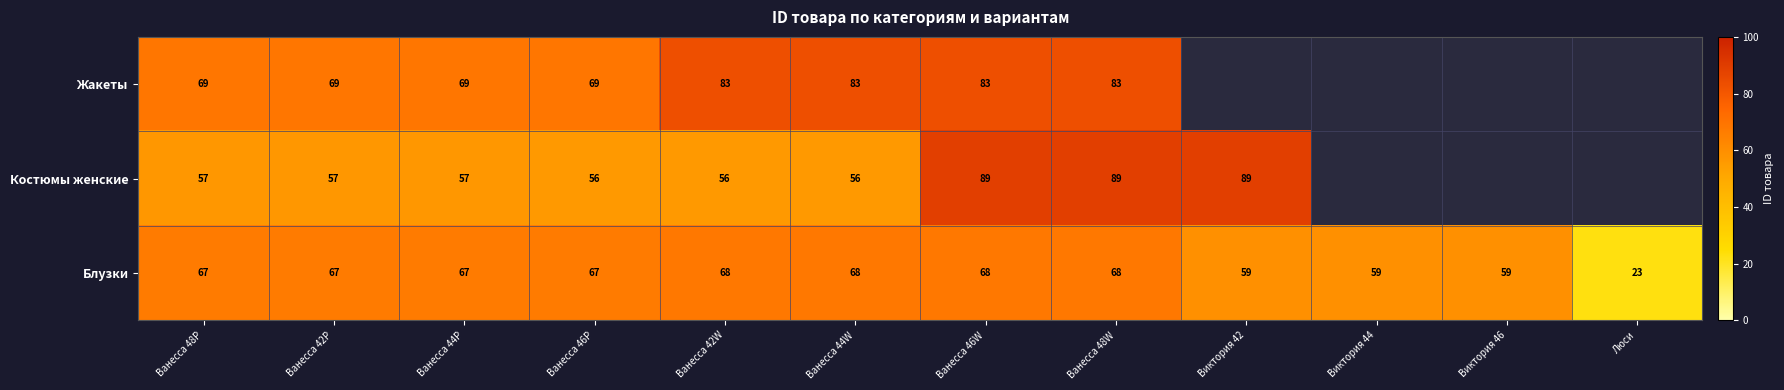

What value does the Блузки series have at Виктория 42, to the nearest 10?

60